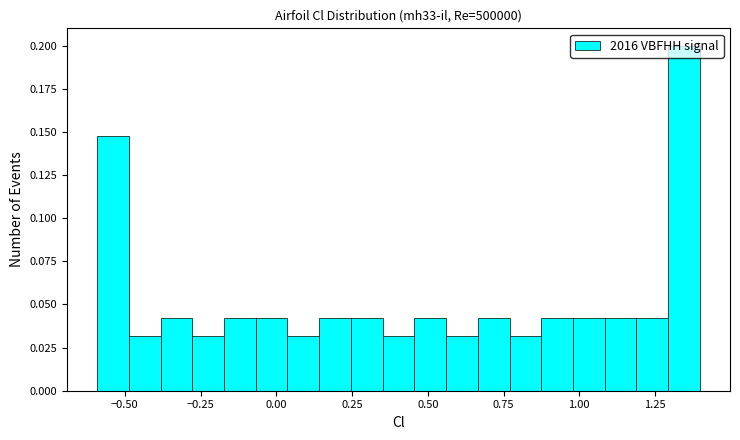

Read against the x-axis, roughly where is the centre of the tallest bar?

1.35